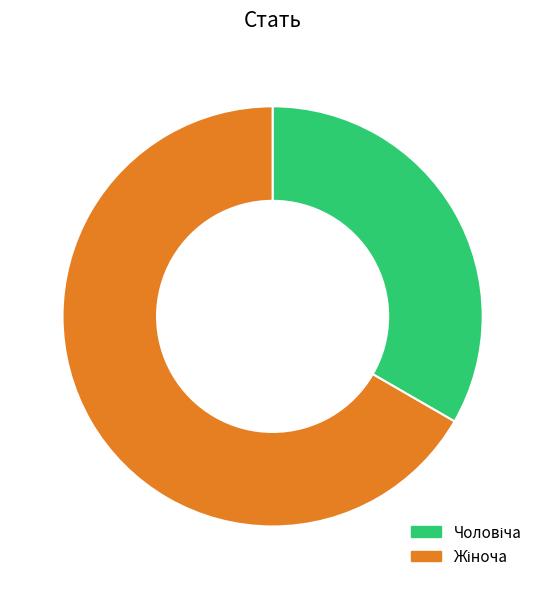

Is there a majority slice in this chart?

Yes